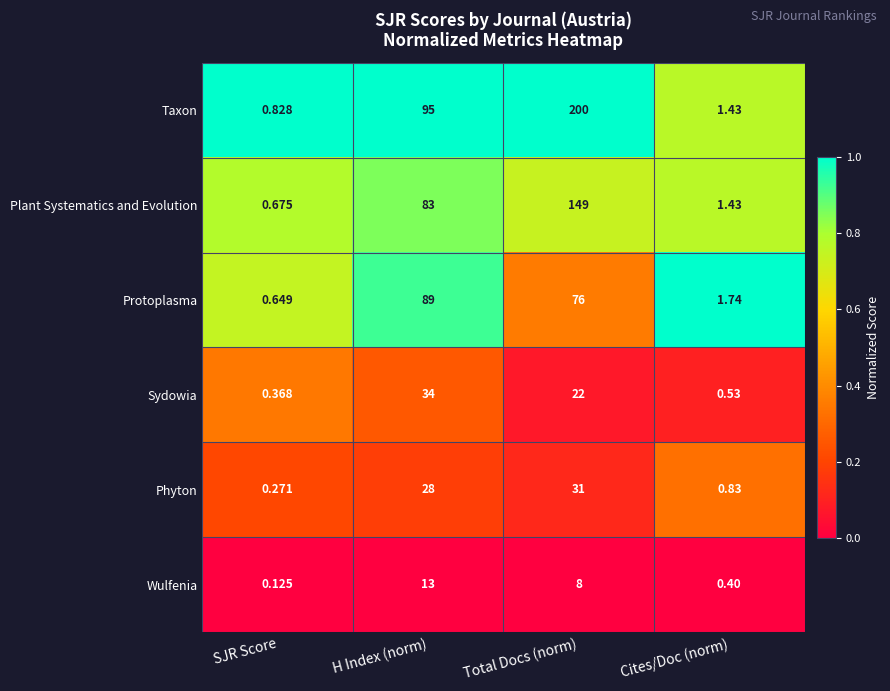

Which series changed the most between H Index (norm) and Cites/Doc (norm)?

Taxon